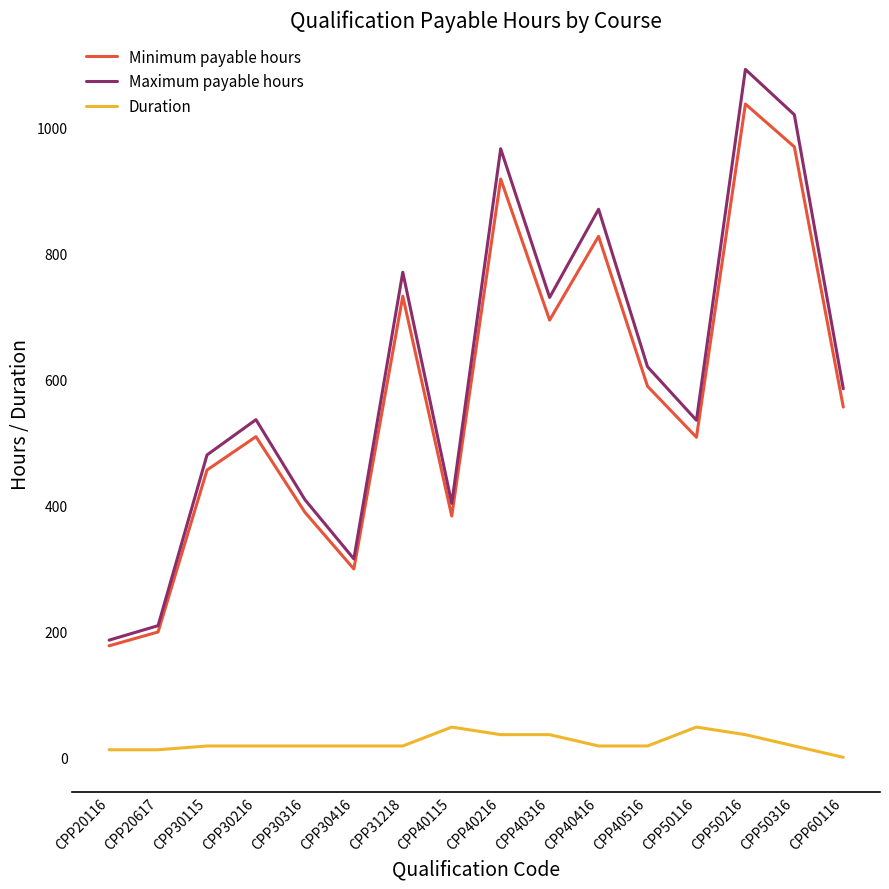

True or false: Maximum payable hours has more than 1 points higher than both neighbors.

True